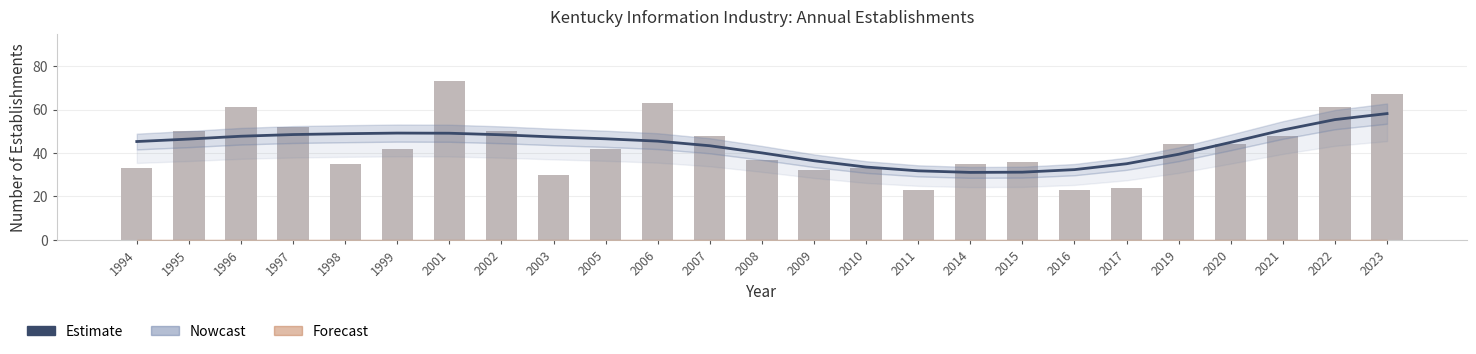

True or false: Estimate has a value of 12.9 at 2016.

False